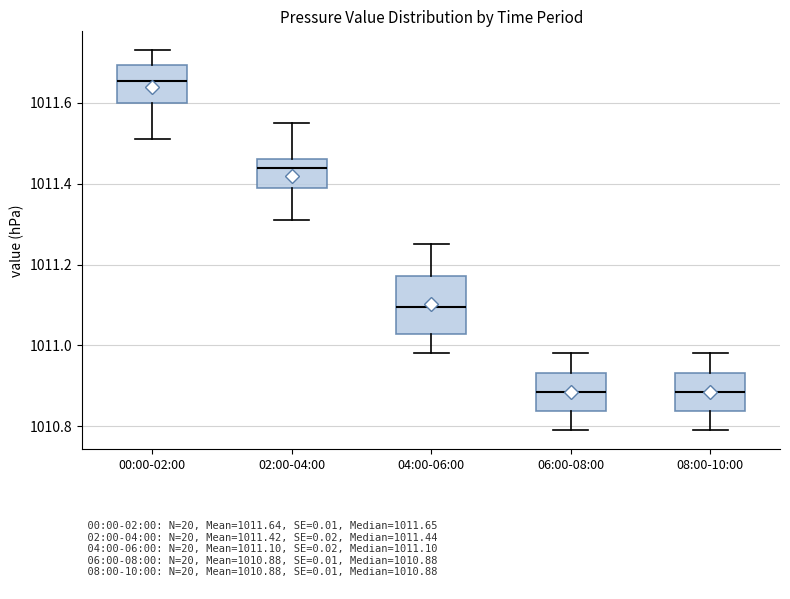

Which box is the tallest, from its lower edge to its upper edge?

04:00-06:00